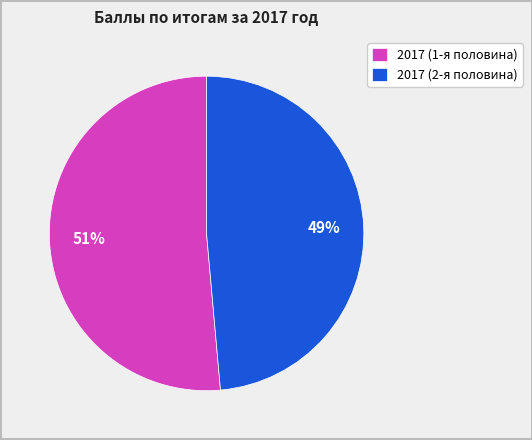

Which has a higher value, 2017 (1-я половина) or 2017 (2-я половина)?

2017 (1-я половина)